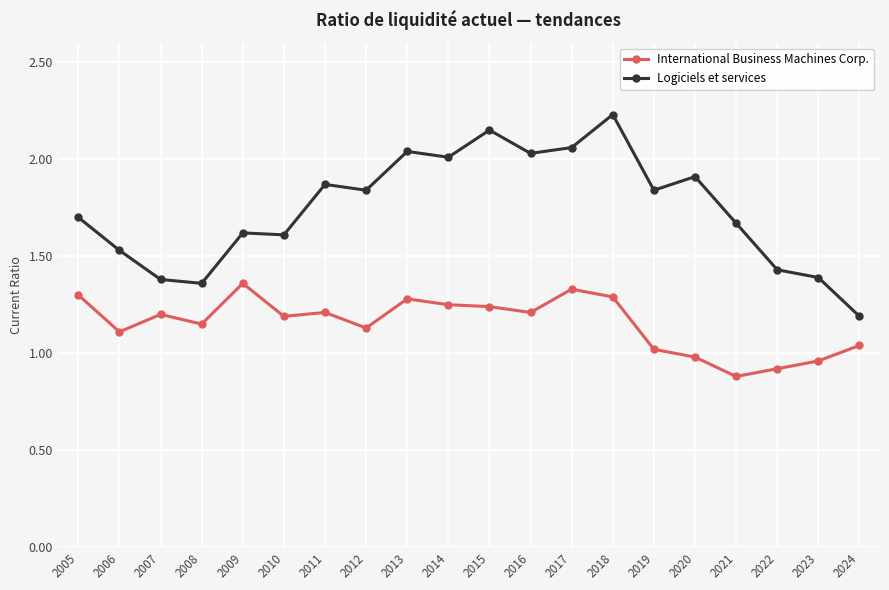

At which label does International Business Machines Corp. first exceed 1?

2005